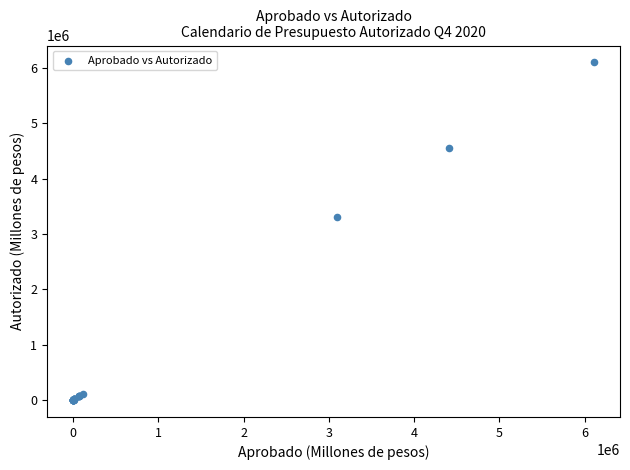

What Y value in the scatter plot is closest to 3050713?

3309924.6